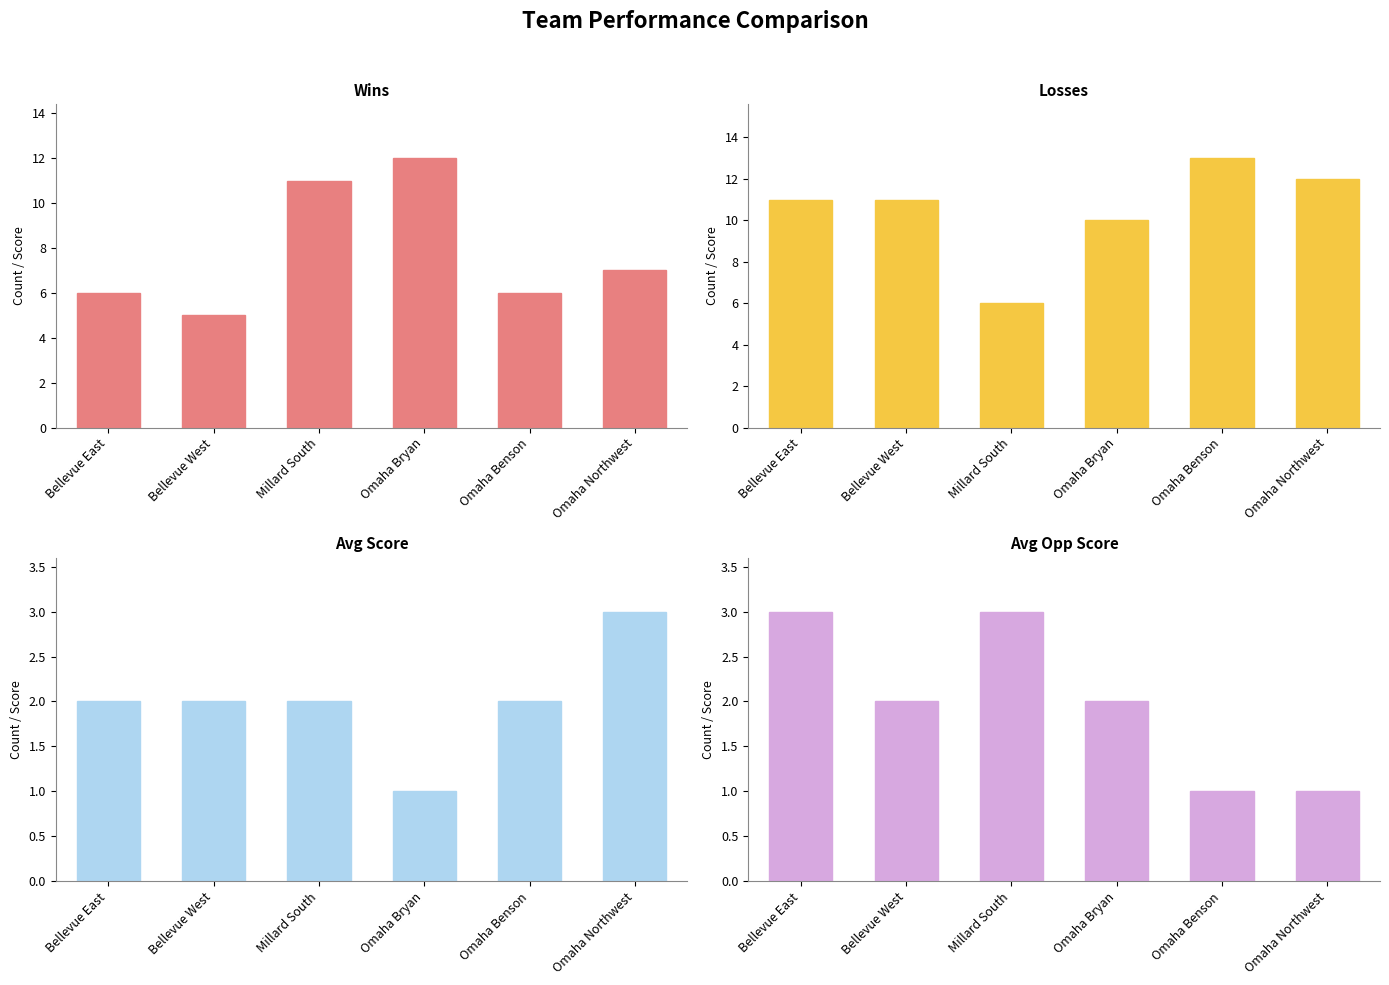

What position from the left is Bellevue East?

1